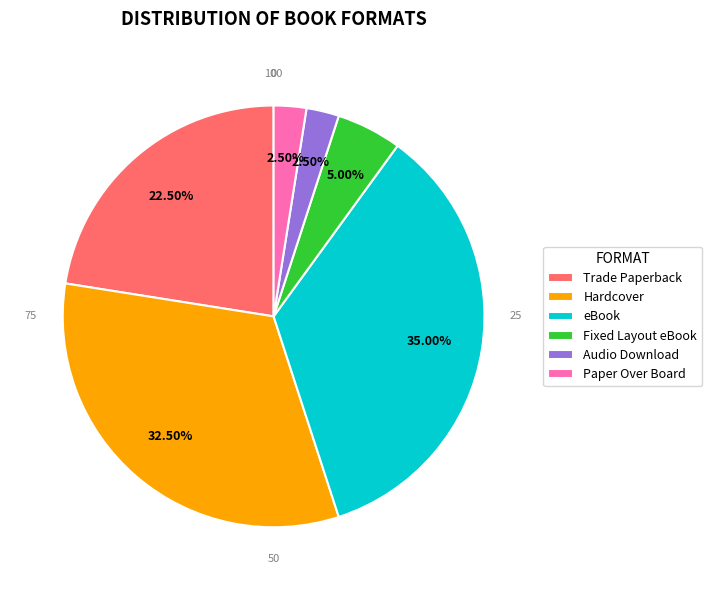

Count the number of slices in the pie.

6